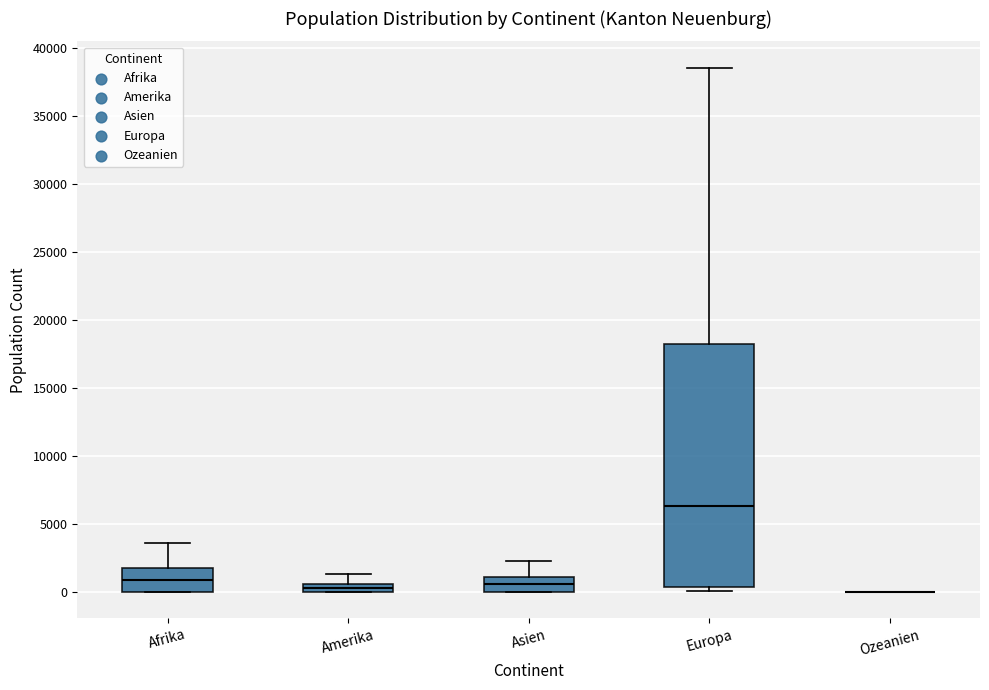

Which box is the tallest, from its lower edge to its upper edge?

Europa